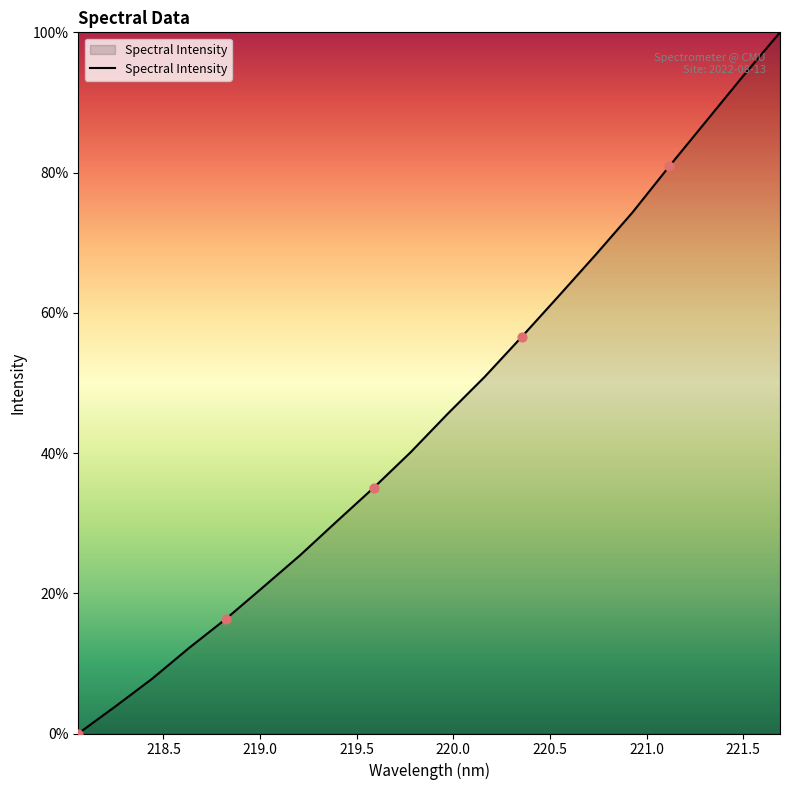

What is the difference between the maximum and minimum values?

100.0